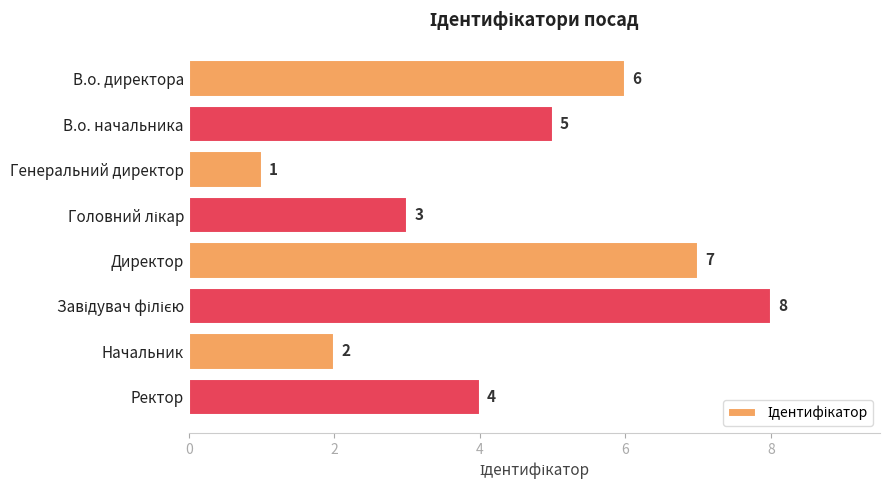

True or false: the data shows 3 at В.о. начальника.

False